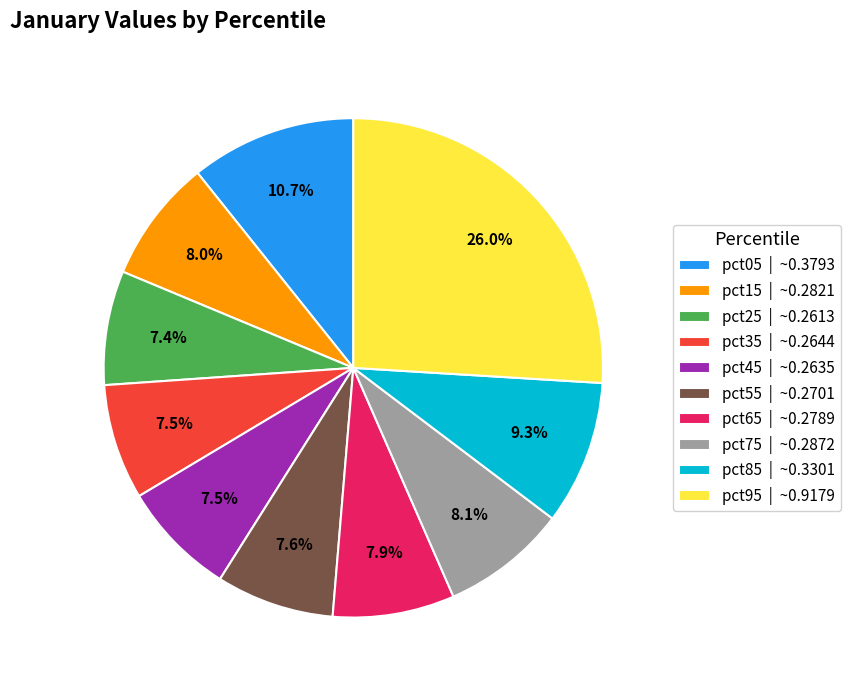

To the nearest percent, what percentage of the pie is pct55?

8%